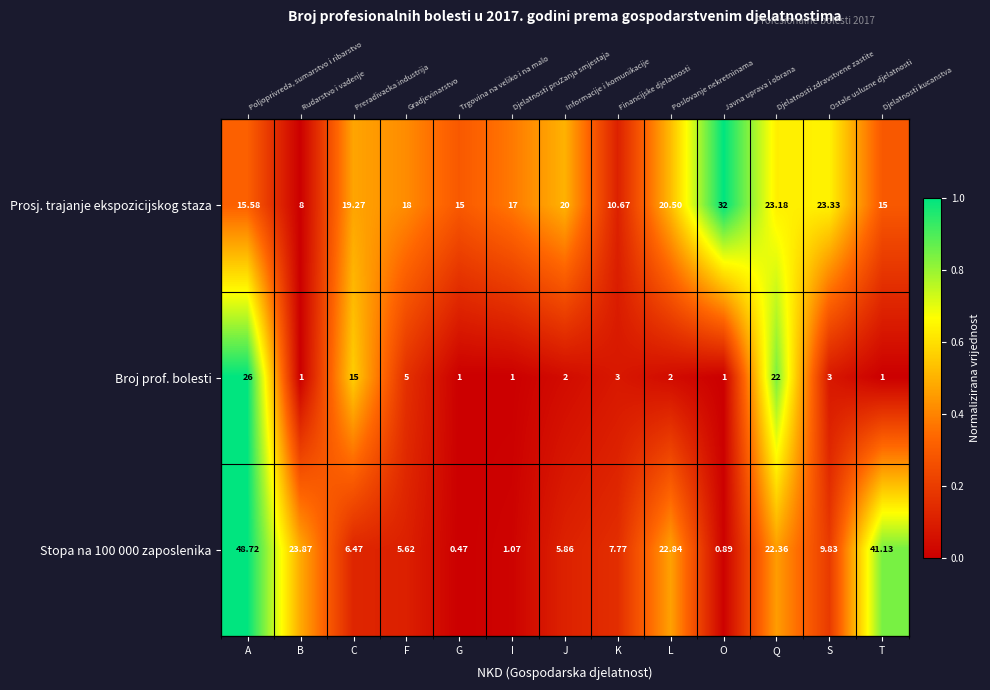

At which category does the chart reach its minimum across all series?

B